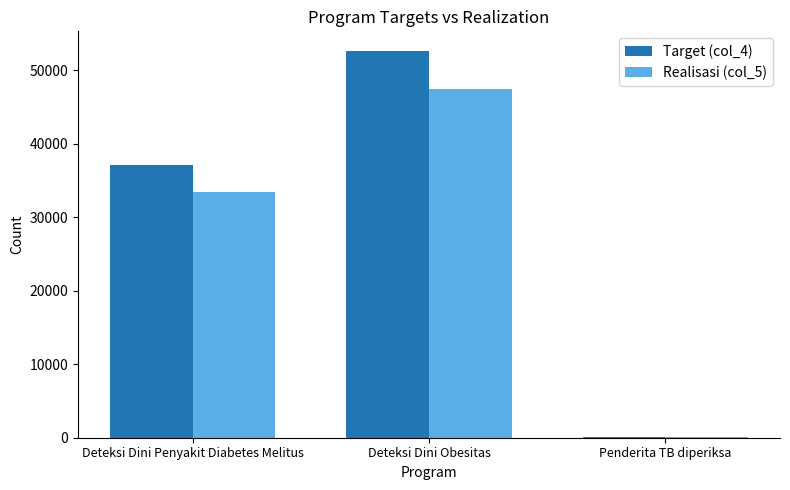

Which series has the largest total across all categories?

Target (col_4)